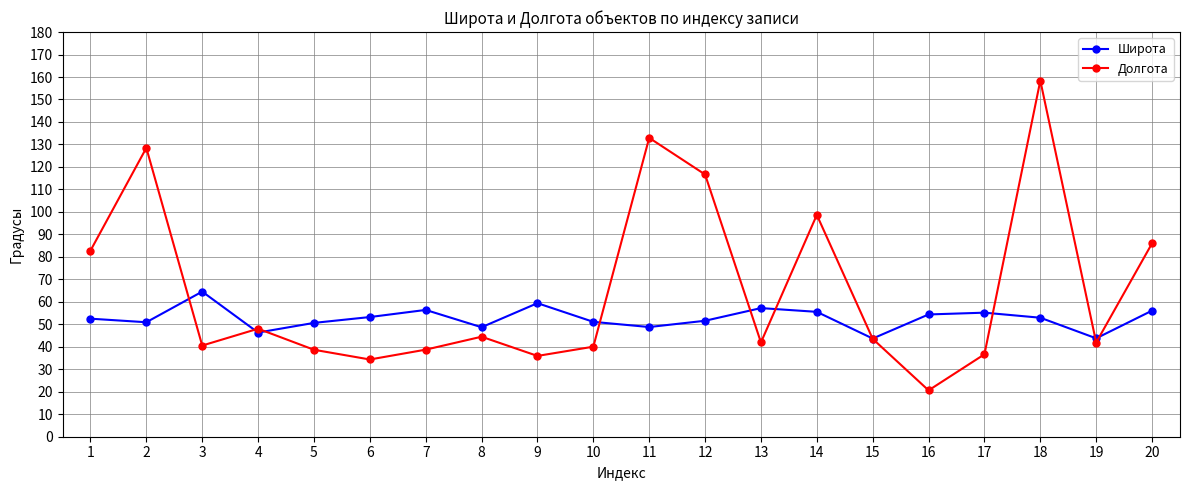

What value does the Широта series have at 13?

57.2